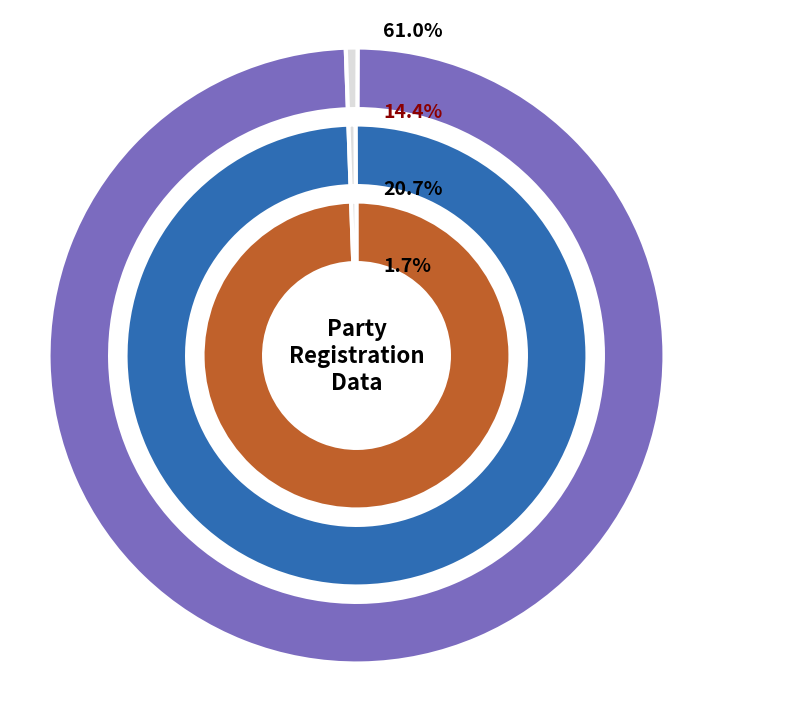

The aip=0 slice represents 62% of the pie. True or false?

True